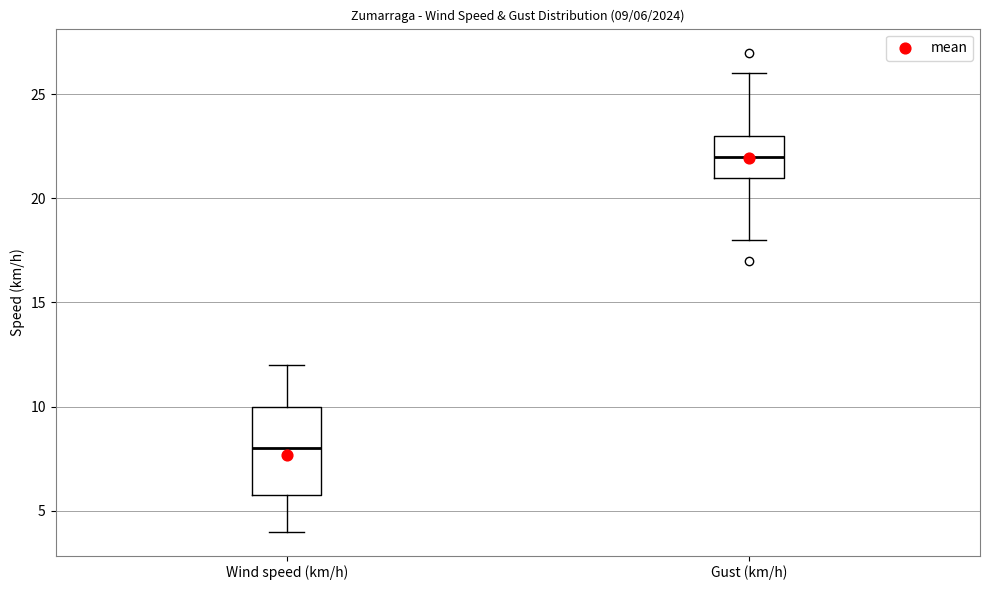

Which box is the tallest, from its lower edge to its upper edge?

Wind speed (km/h)